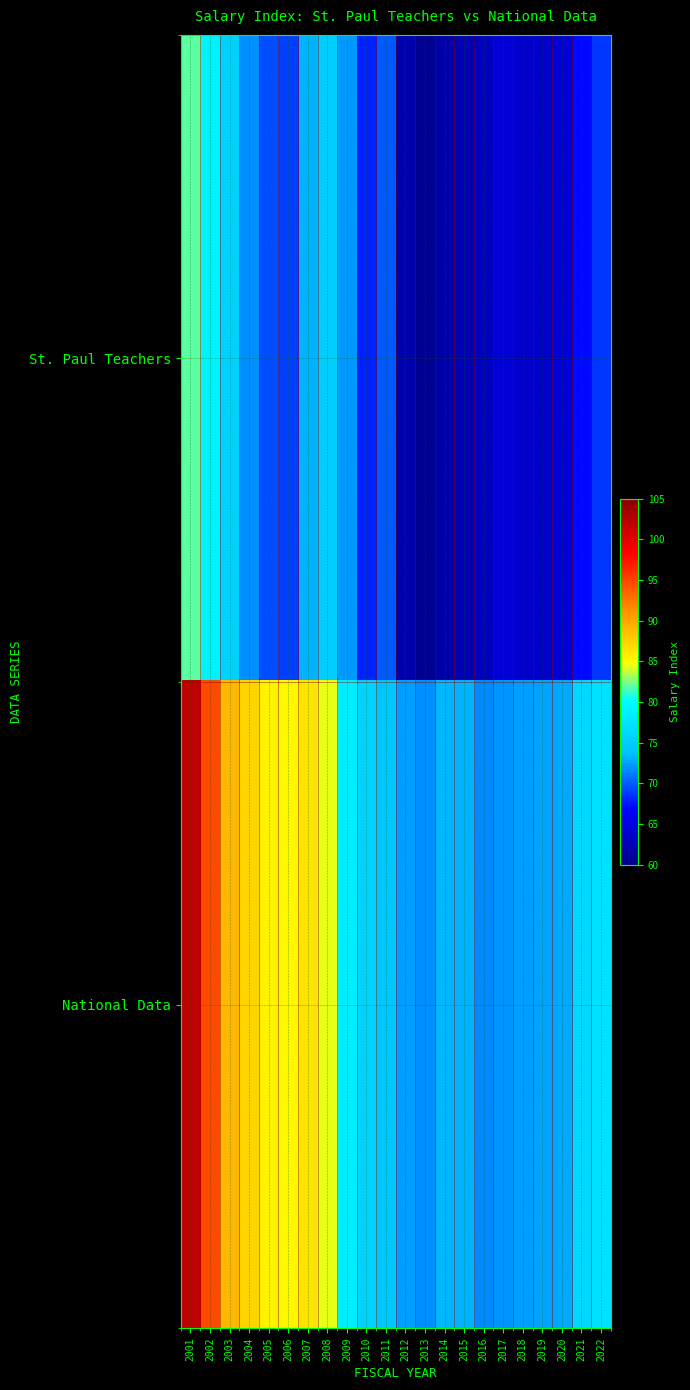

What is the spread (max minus min) of values at 2010?

7.7